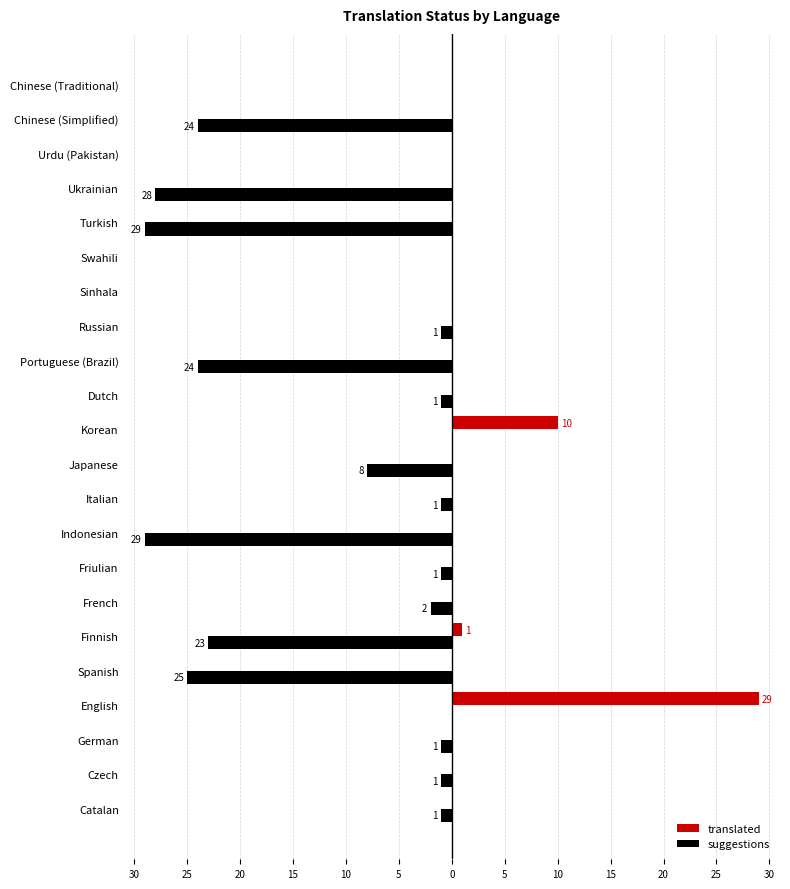

What are all the series names shown in the legend?

translated, suggestions